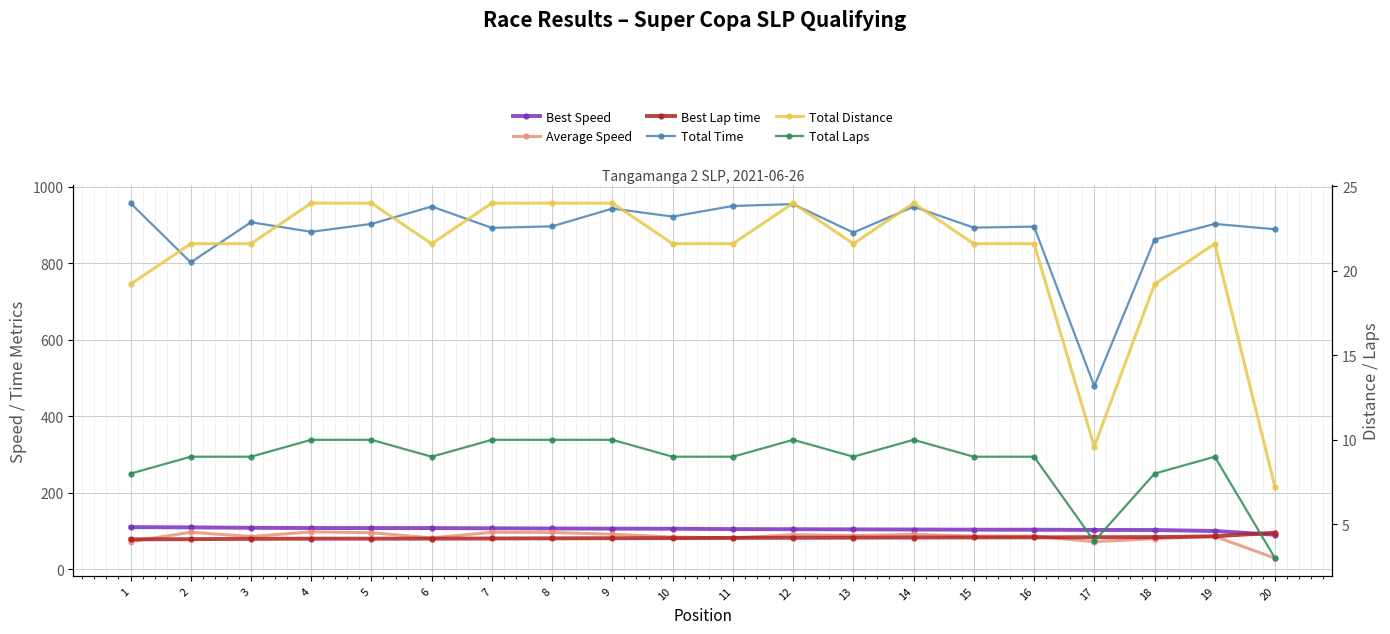

What is the value of the Best Lap time point at the 16th from the left?

83.5